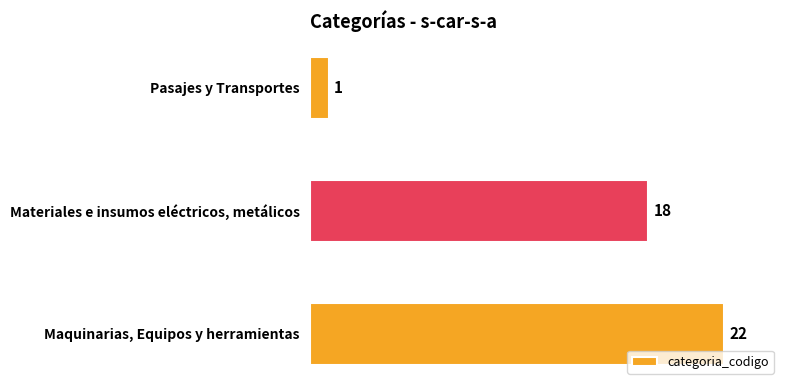

What position from the bottom is Materiales e insumos eléctricos, metálicos?

2